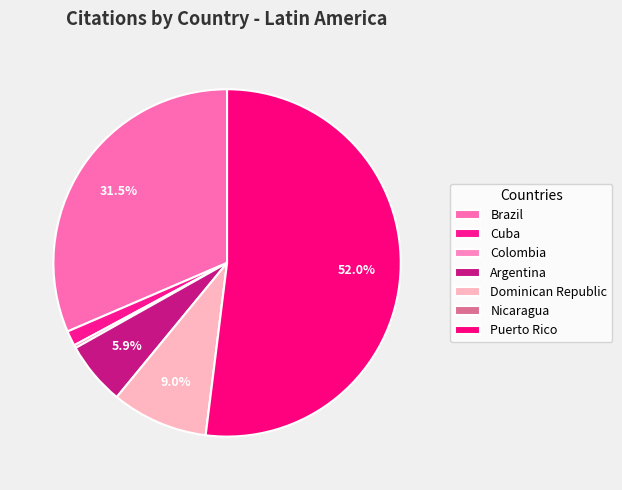

To the nearest percent, what is the difference between the Argentina and Puerto Rico slice percentages?

46%